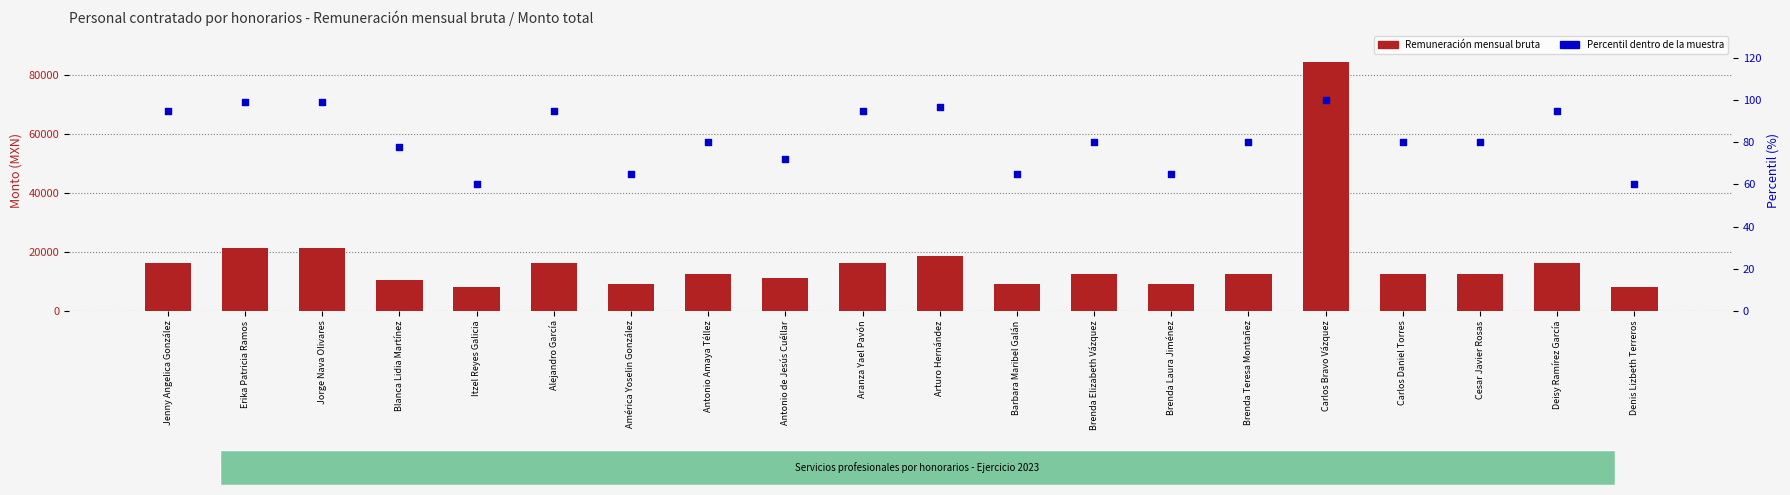

Which series has the largest total across all categories?

Remuneración mensual bruta